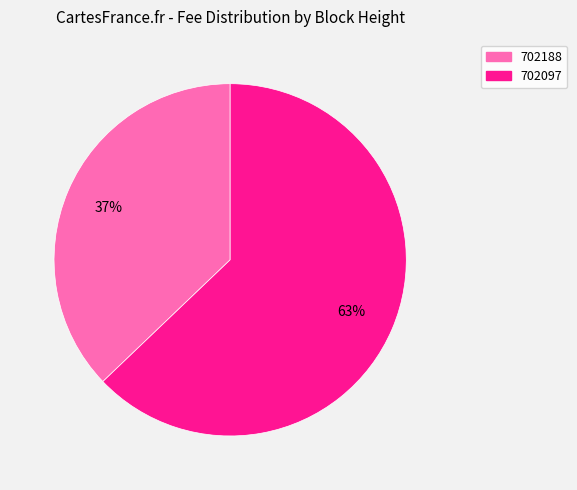

Is 702188 the majority of the pie?

No